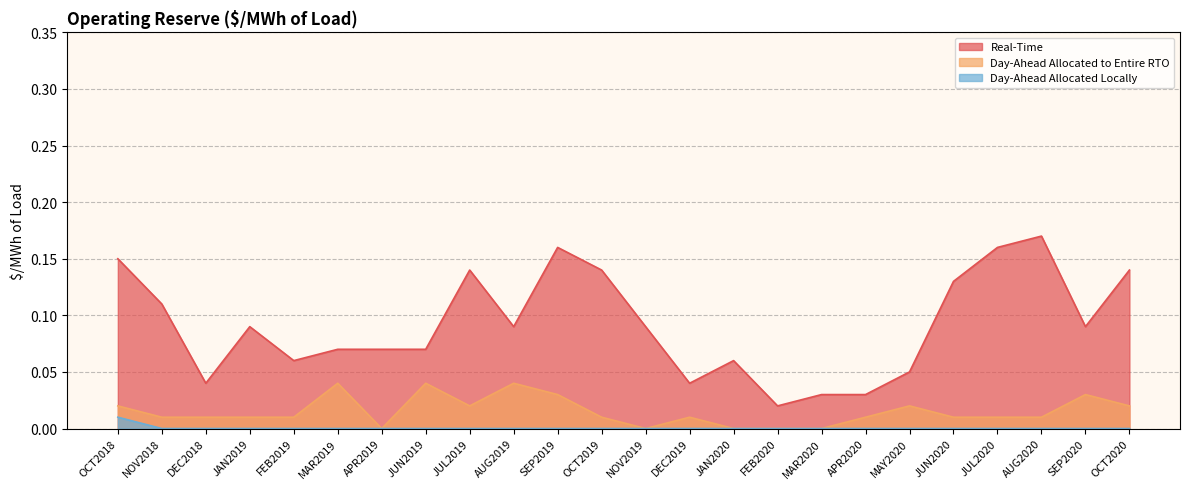

Reading left to right, transcribe all the data shown in this chart.

Real-Time: OCT2018=0.1	NOV2018=0.1	DEC2018=0.0	JAN2019=0.1	FEB2019=0.1	MAR2019=0.1	APR2019=0.1	JUN2019=0.1	JUL2019=0.1	AUG2019=0.1	SEP2019=0.2	OCT2019=0.1	NOV2019=0.1	DEC2019=0.0	JAN2020=0.1	FEB2020=0.0	MAR2020=0.0	APR2020=0.0	MAY2020=0.1	JUN2020=0.1	JUL2020=0.2	AUG2020=0.2	SEP2020=0.1	OCT2020=0.1
Day-Ahead Allocated to Entire RTO: OCT2018=0.0	NOV2018=0.0	DEC2018=0.0	JAN2019=0.0	FEB2019=0.0	MAR2019=0.0	APR2019=0.0	JUN2019=0.0	JUL2019=0.0	AUG2019=0.0	SEP2019=0.0	OCT2019=0.0	NOV2019=0.0	DEC2019=0.0	JAN2020=0.0	FEB2020=0.0	MAR2020=0.0	APR2020=0.0	MAY2020=0.0	JUN2020=0.0	JUL2020=0.0	AUG2020=0.0	SEP2020=0.0	OCT2020=0.0
Day-Ahead Allocated Locally: OCT2018=0.0	NOV2018=0.0	DEC2018=0.0	JAN2019=0.0	FEB2019=0.0	MAR2019=0.0	APR2019=0.0	JUN2019=0.0	JUL2019=0.0	AUG2019=0.0	SEP2019=0.0	OCT2019=0.0	NOV2019=0.0	DEC2019=0.0	JAN2020=0.0	FEB2020=0.0	MAR2020=0.0	APR2020=0.0	MAY2020=0.0	JUN2020=0.0	JUL2020=0.0	AUG2020=0.0	SEP2020=0.0	OCT2020=0.0